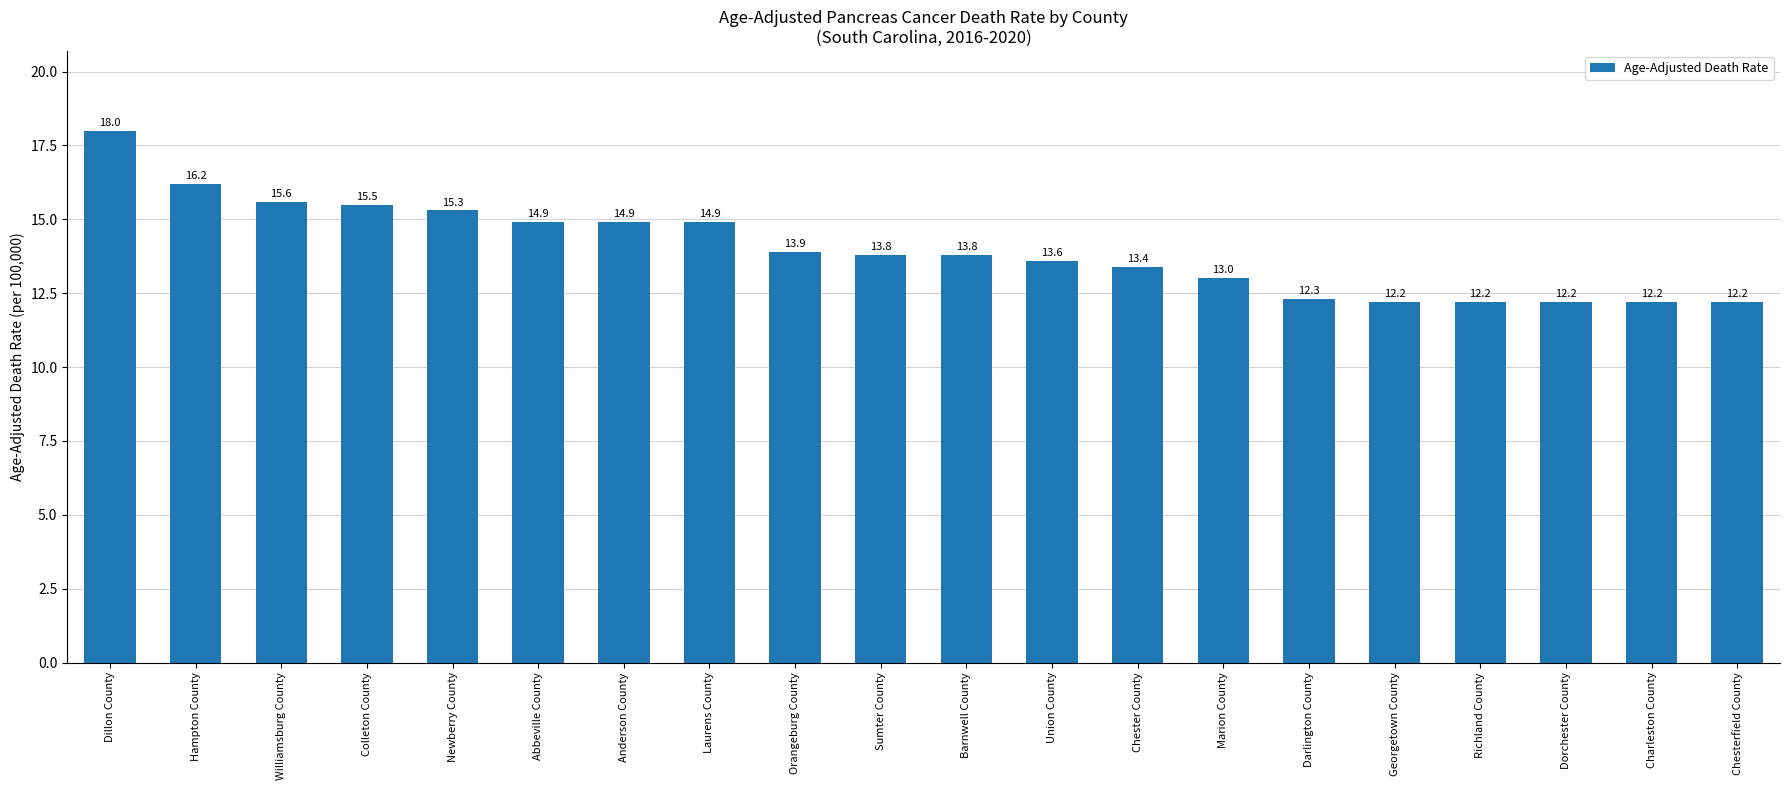

True or false: the data shows 16.2 at Hampton County.

True